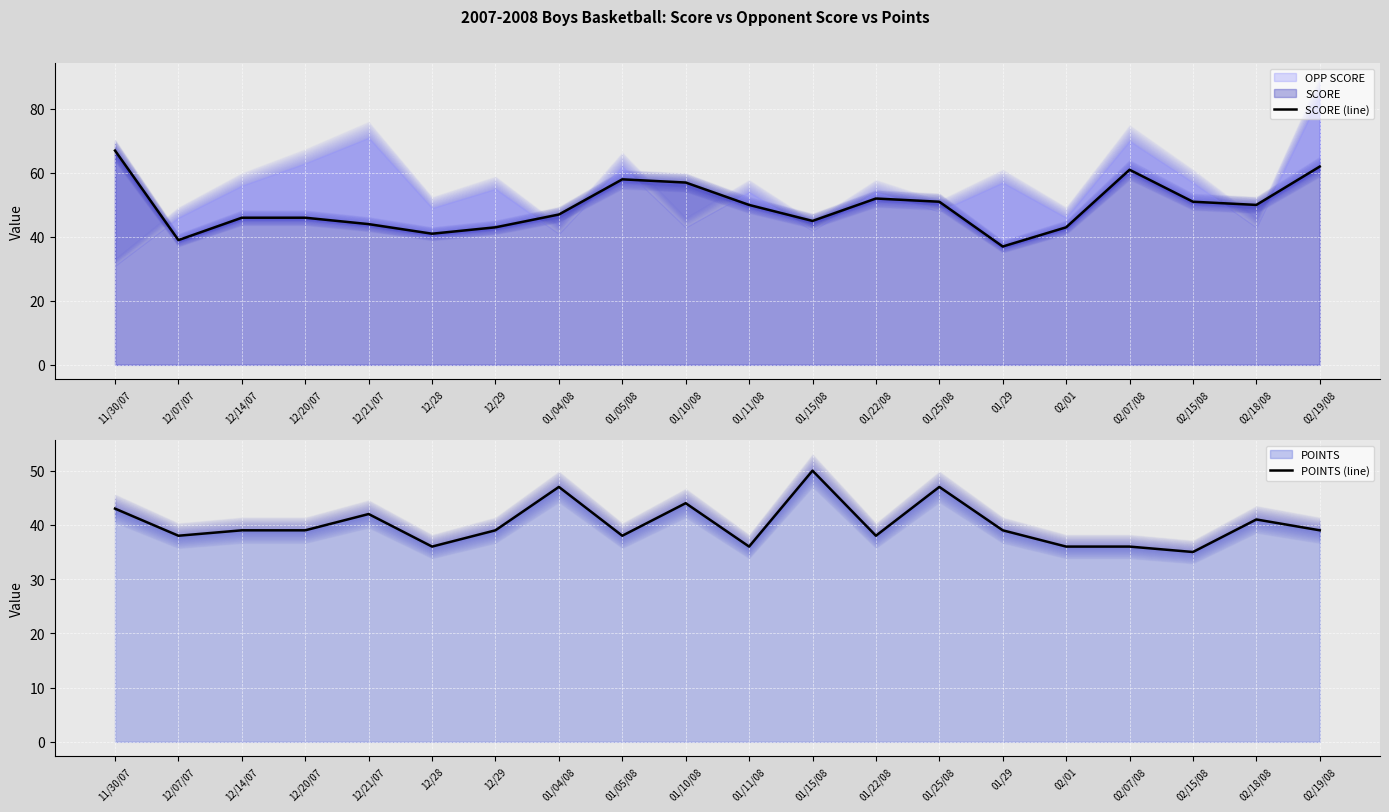

What is the minimum value shown in the chart?

35